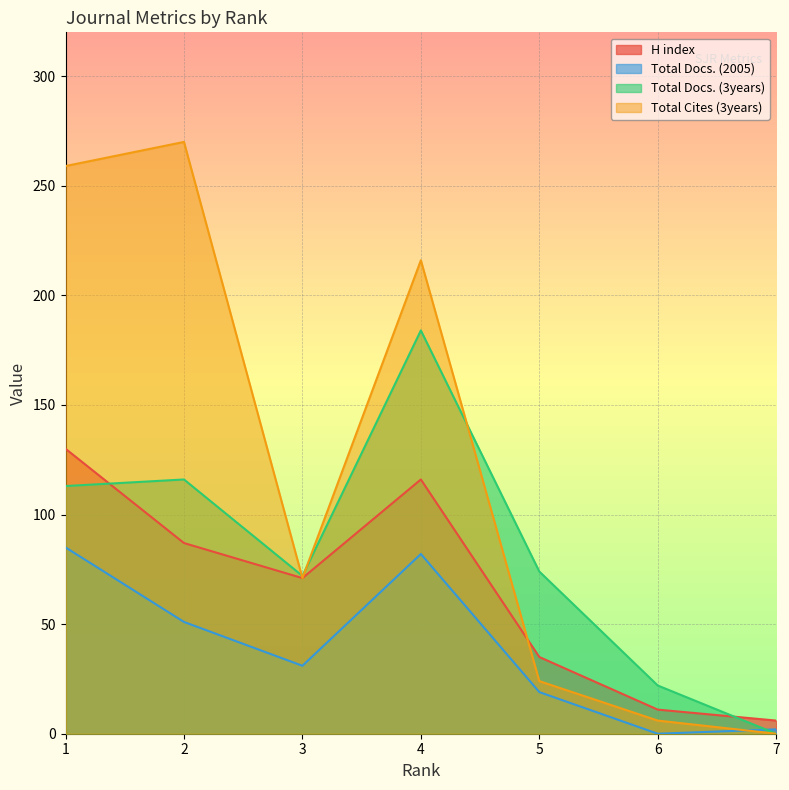

List the series in order of their peak value, highest first.

Total Cites (3years), Total Docs. (3years), H index, Total Docs. (2005)